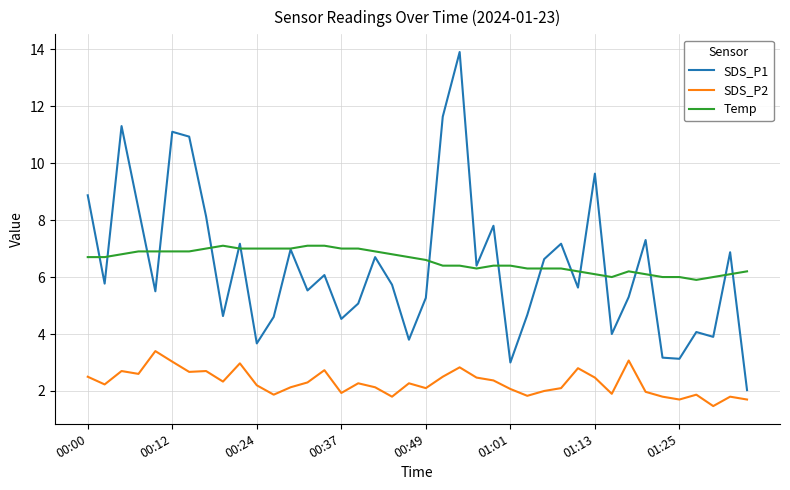

Which series has the widest spread of values?

SDS_P1